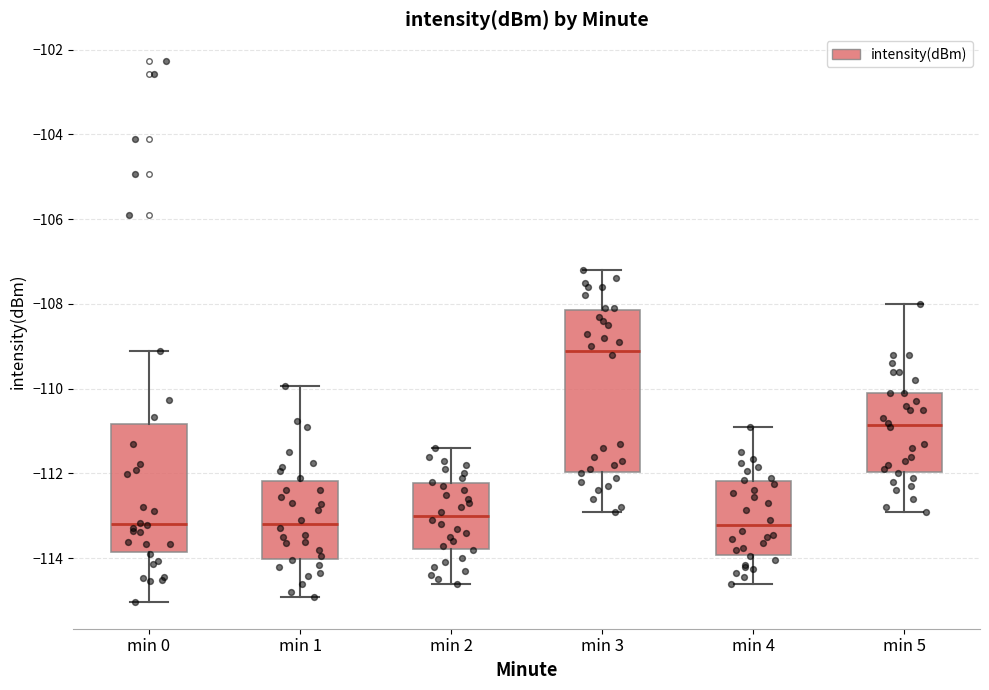

Reading left to right, transcribe this box plot: for each box, give where its median line is, the range the box spans, and where its two whiskers end, as read against the y-axis. The values are not printed on the chart, so give them approximately, as read against the axis.

min 0: median -113.2, box -113.8 to -110.8, whiskers -115.0 to -109.2
min 1: median -113.2, box -114.0 to -112.2, whiskers -115.0 to -110.0
min 2: median -113.0, box -113.8 to -112.2, whiskers -114.6 to -111.4
min 3: median -109.0, box -112.0 to -108.2, whiskers -112.8 to -107.2
min 4: median -113.2, box -114.0 to -112.2, whiskers -114.6 to -110.8
min 5: median -110.8, box -112.0 to -110.0, whiskers -112.8 to -108.0